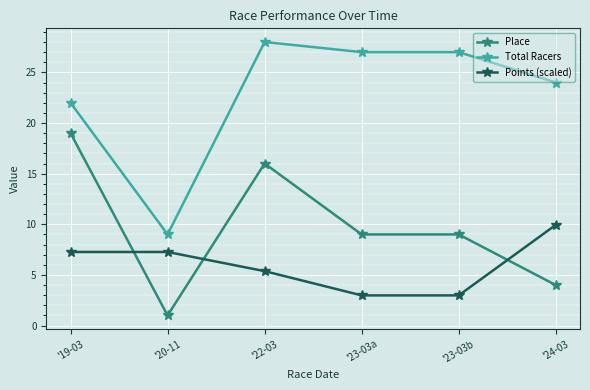

Rank the series by their average value, from highest to lowest.

Total Racers, Place, Points (scaled)